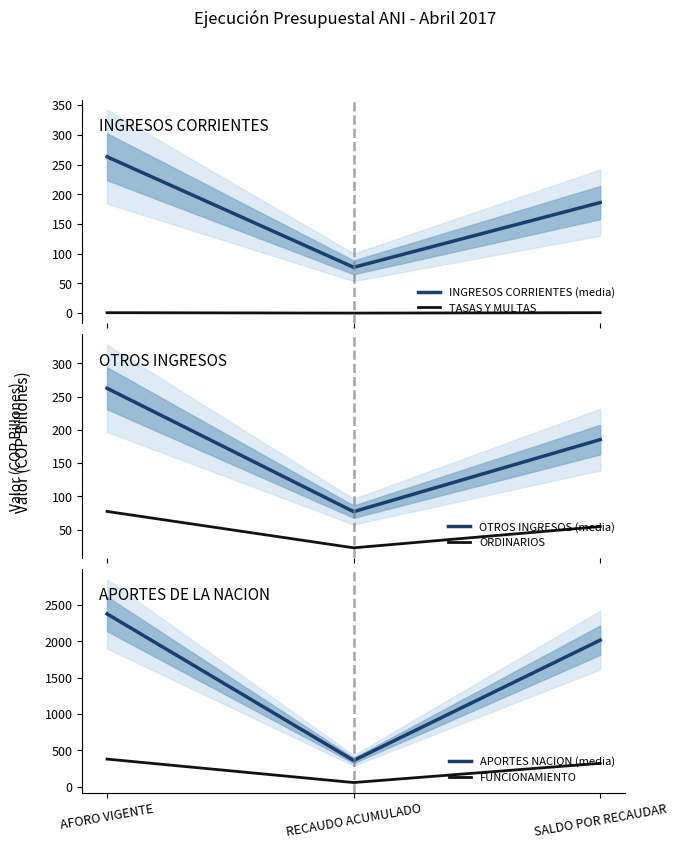

What is the maximum value shown in the chart?

2376.1